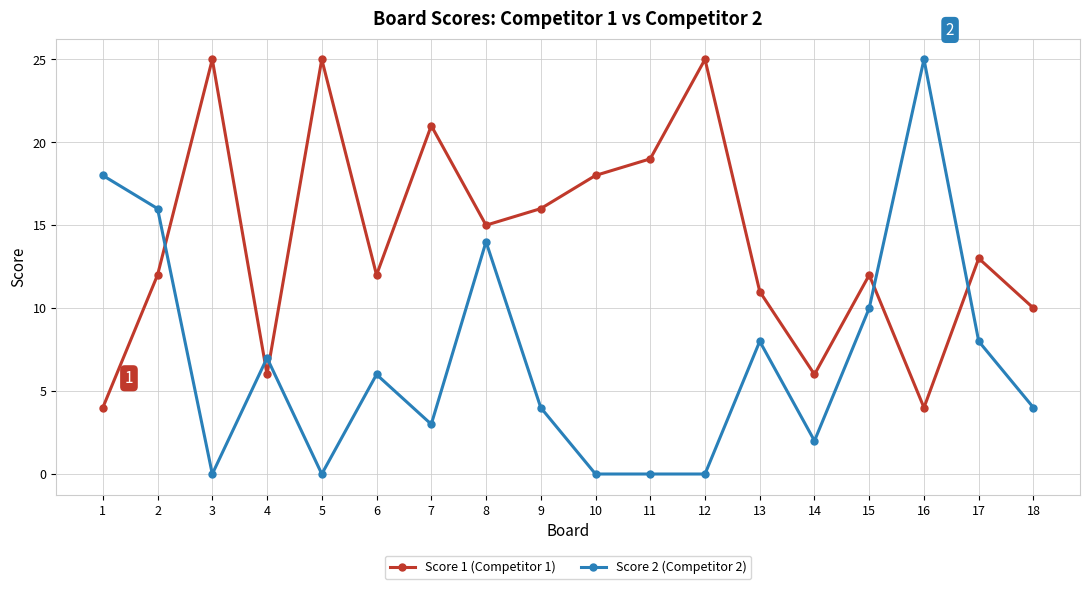

How many distinct data groups are displayed?

2